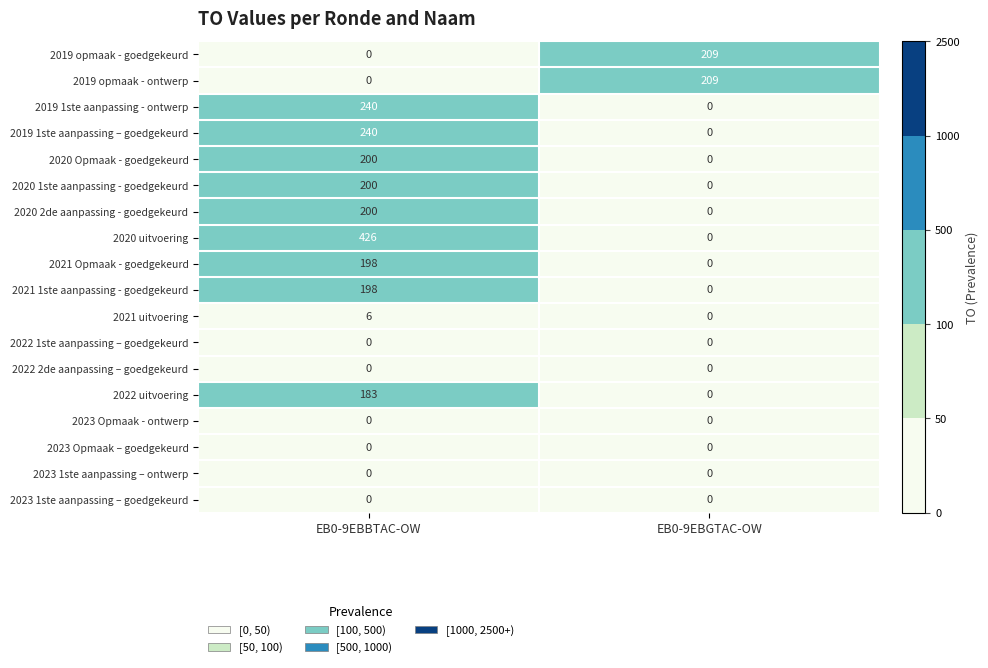

What is the approximate value of 2021 uitvoering at EB0-9EBBTAC-OW?

6